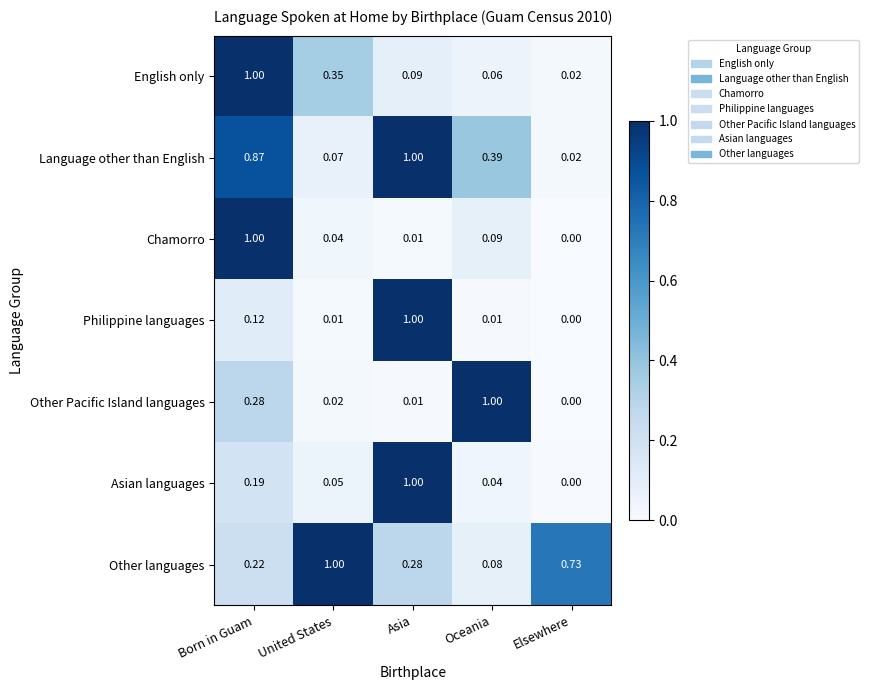

What is the total value across all series at Born in Guam?

3.7